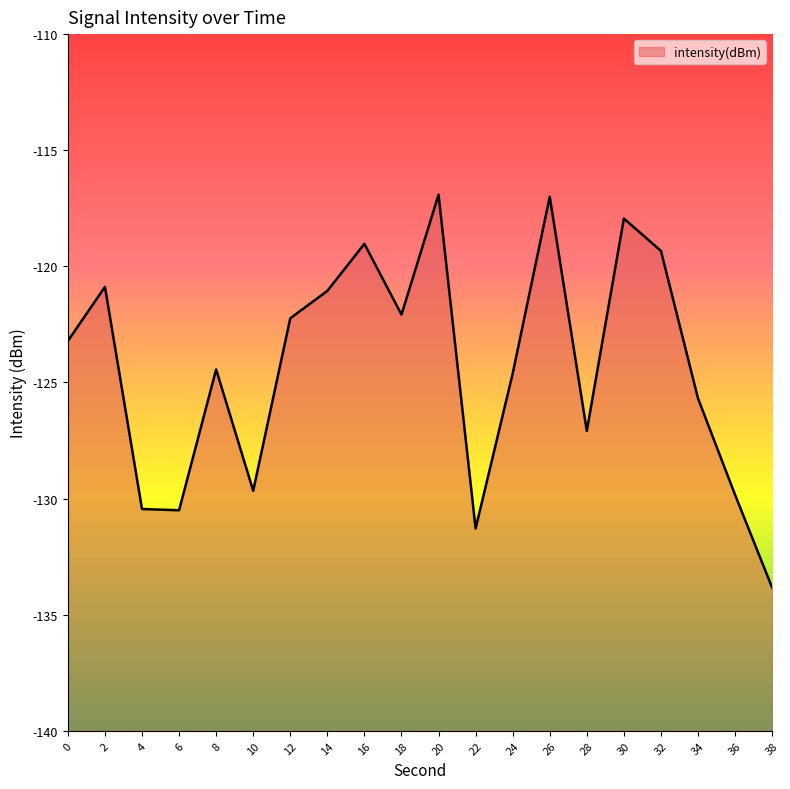

What is the maximum value shown in the chart?

-116.9